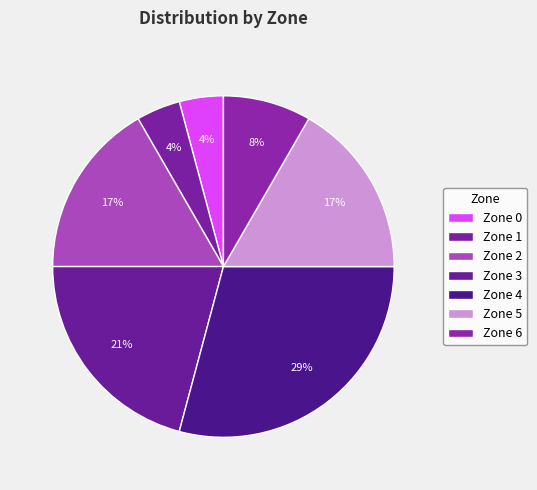

Does Zone 3 account for over 50% of the chart?

No